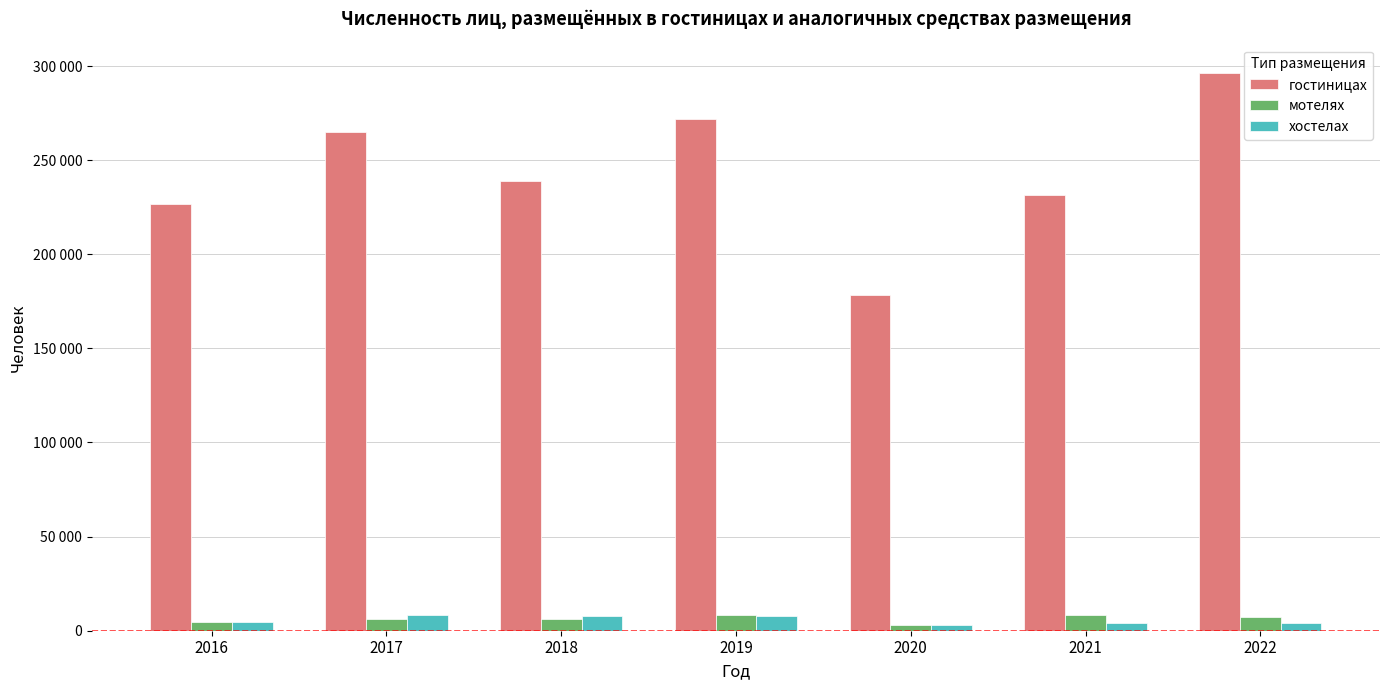

What are all the series names shown in the legend?

гостиницах, мотелях, хостелах